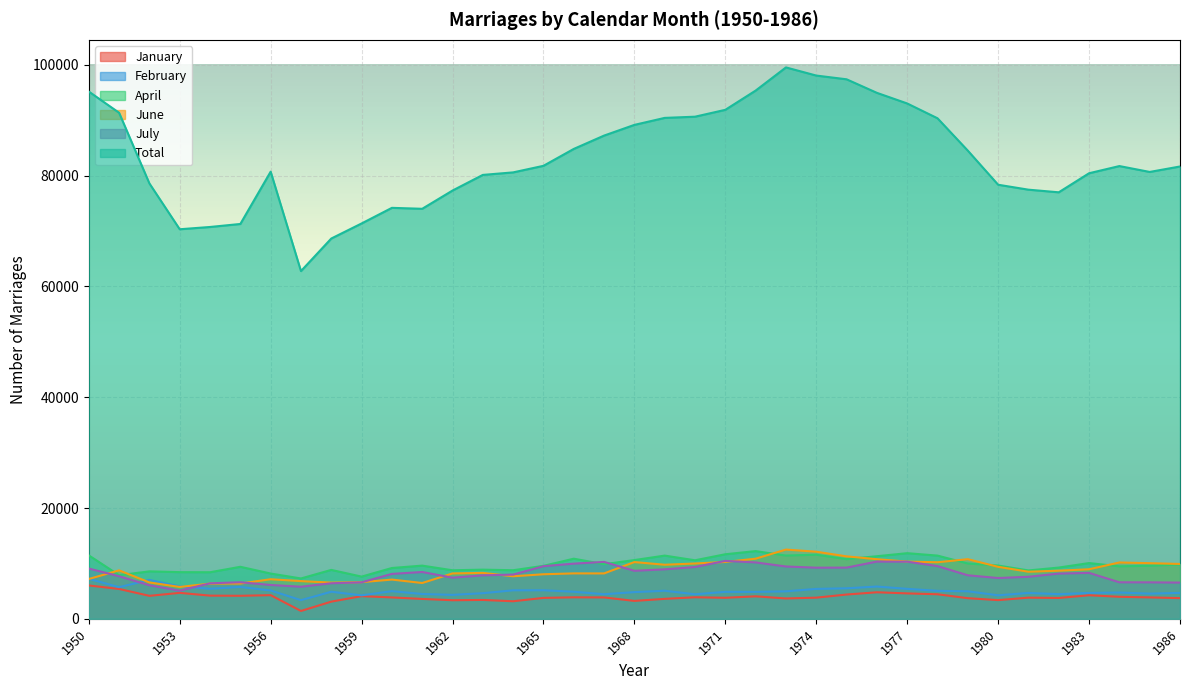

Between which two adjacent categories do February and June first intersect?

1950 and 1951